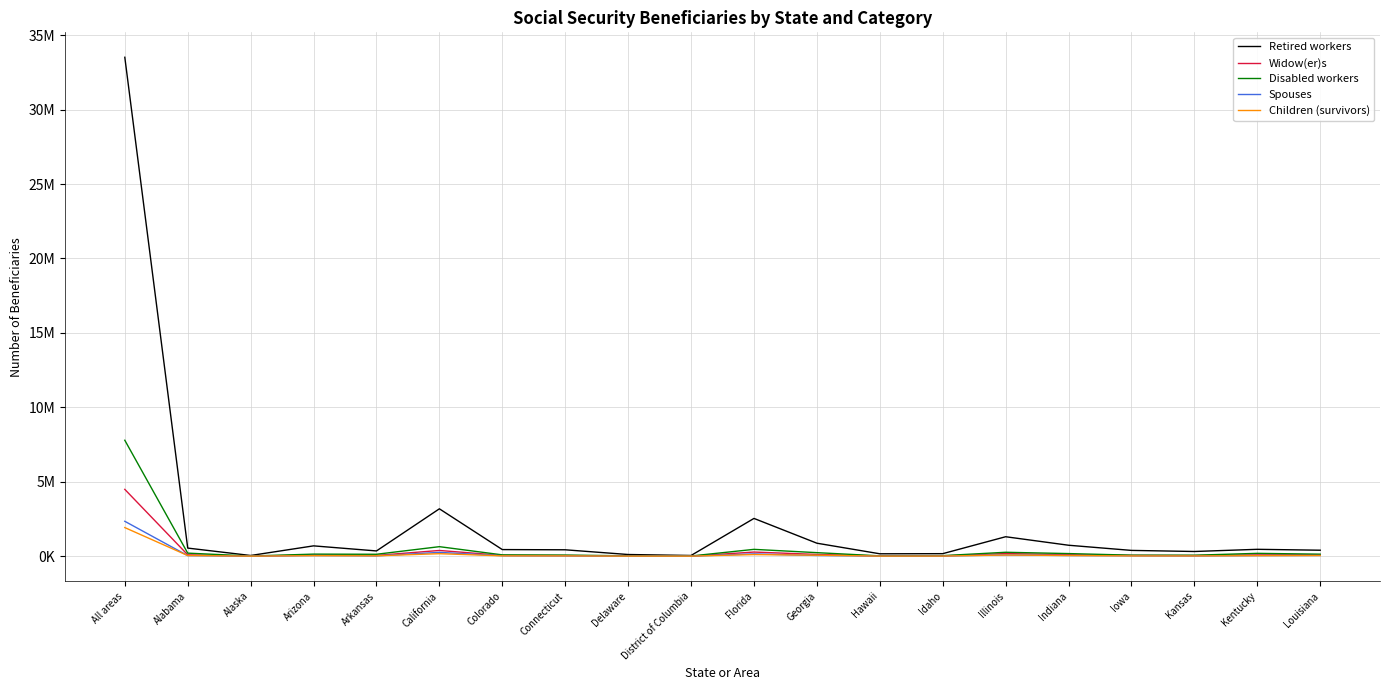

True or false: Disabled workers and Spouses intersect in this chart.

False